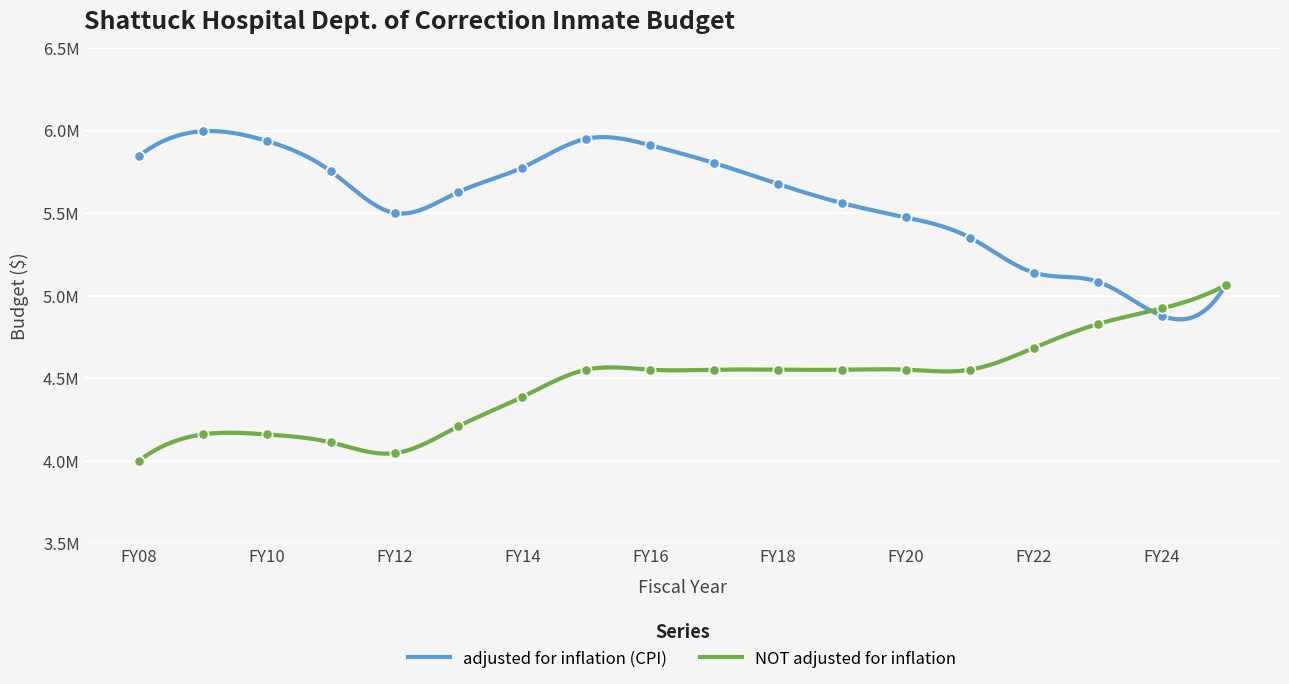

Which series has the widest spread of Y values?

adjusted for inflation (CPI)